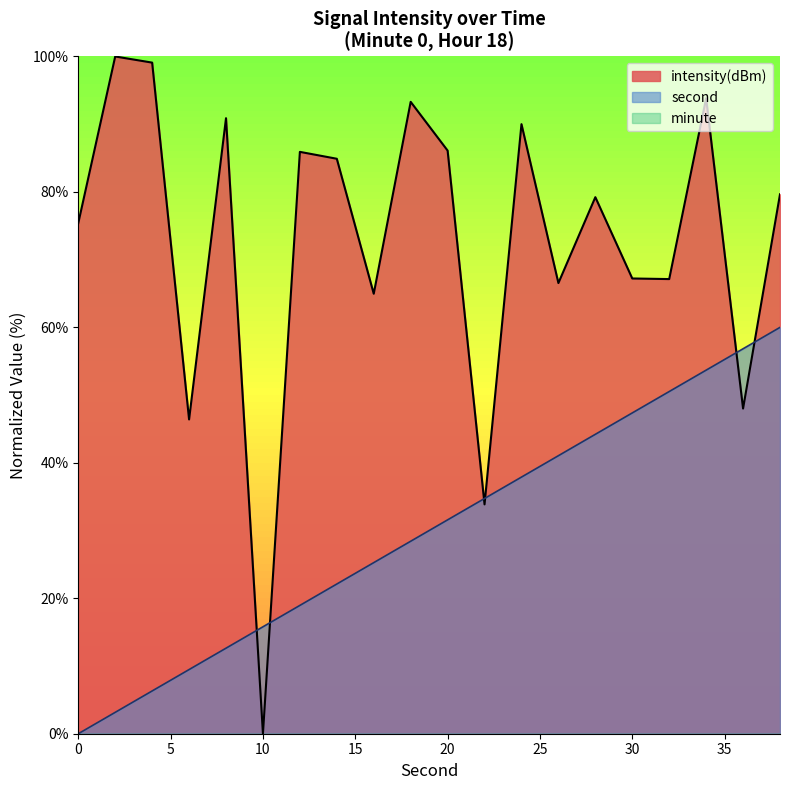

What is the value of the second point at the 8th from the left?

22.1